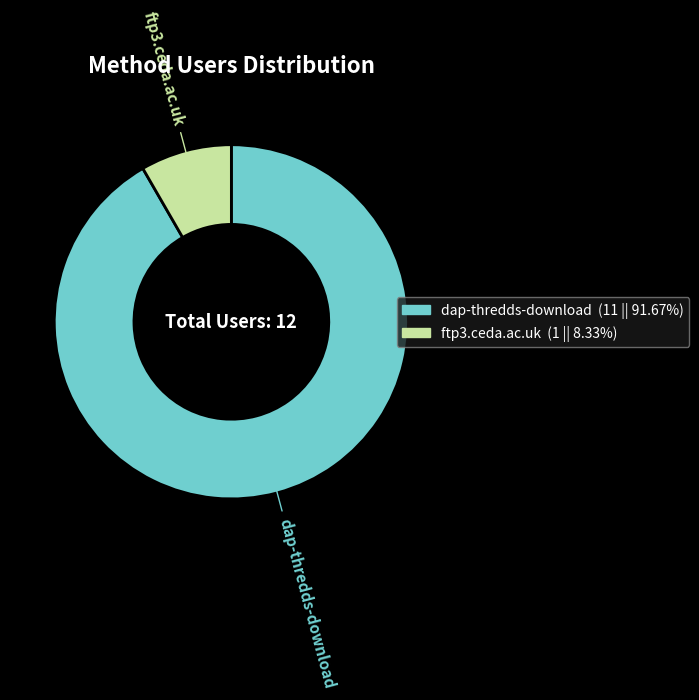

Is there a majority slice in this chart?

Yes